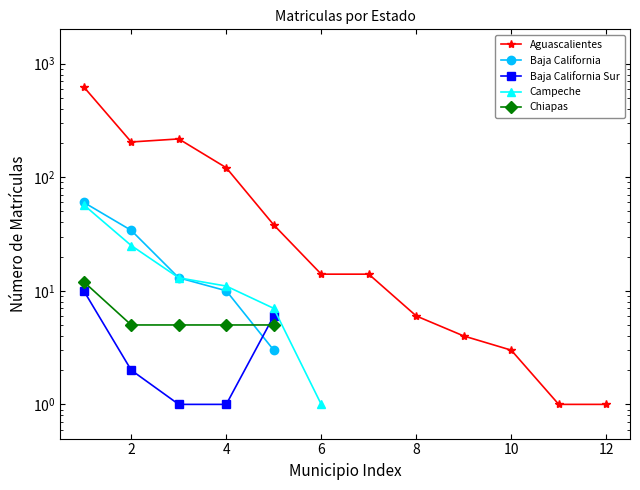

Which series has the largest total across all categories?

Aguascalientes